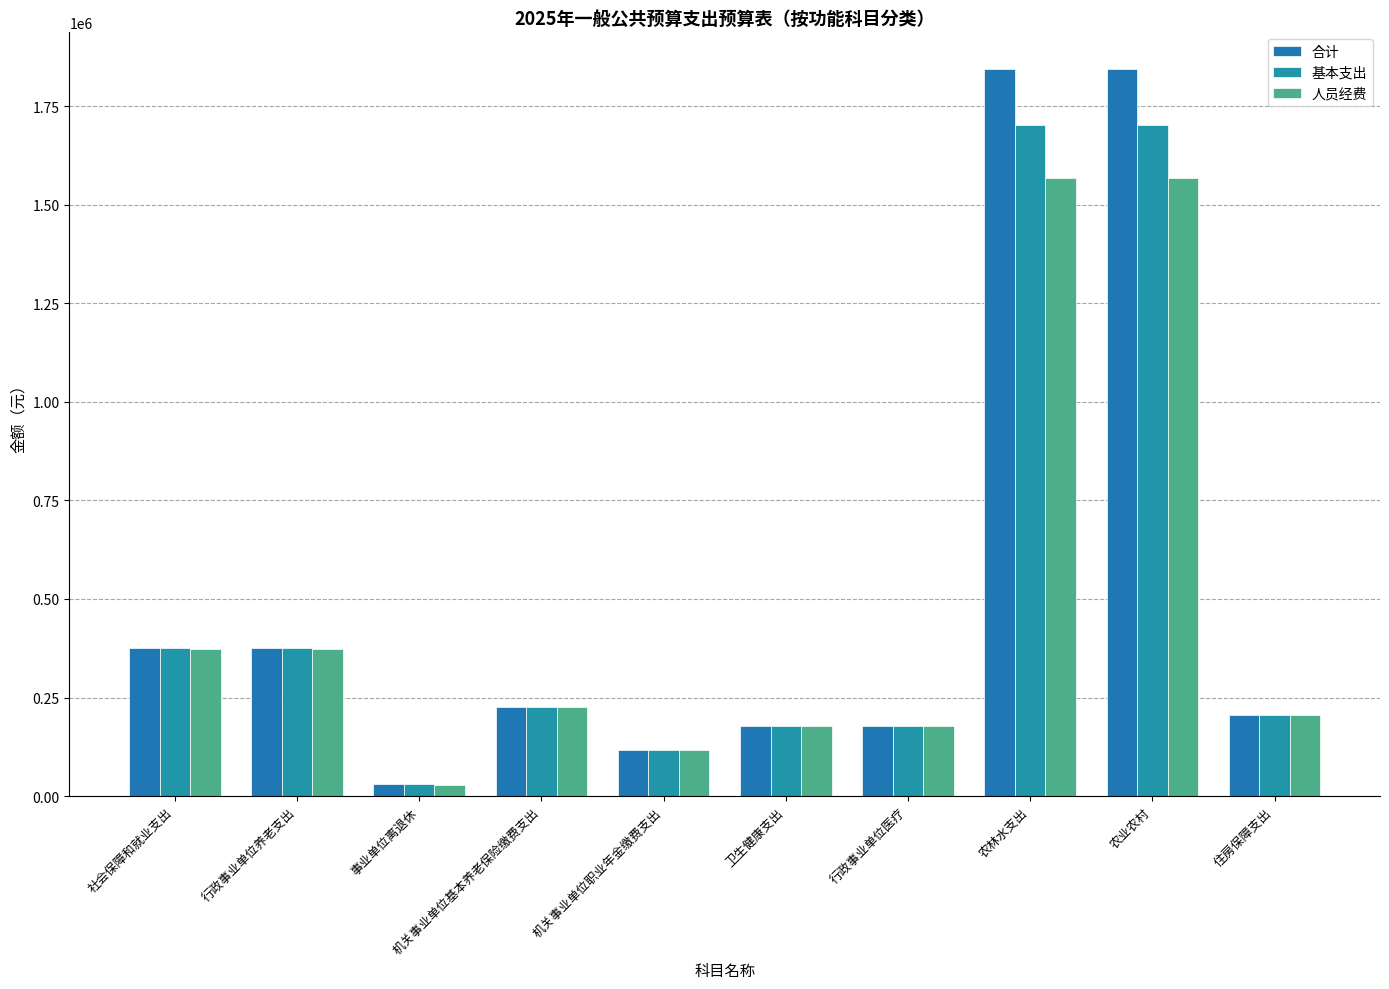

What is the total value across all series at 事业单位离退休?

90000.0